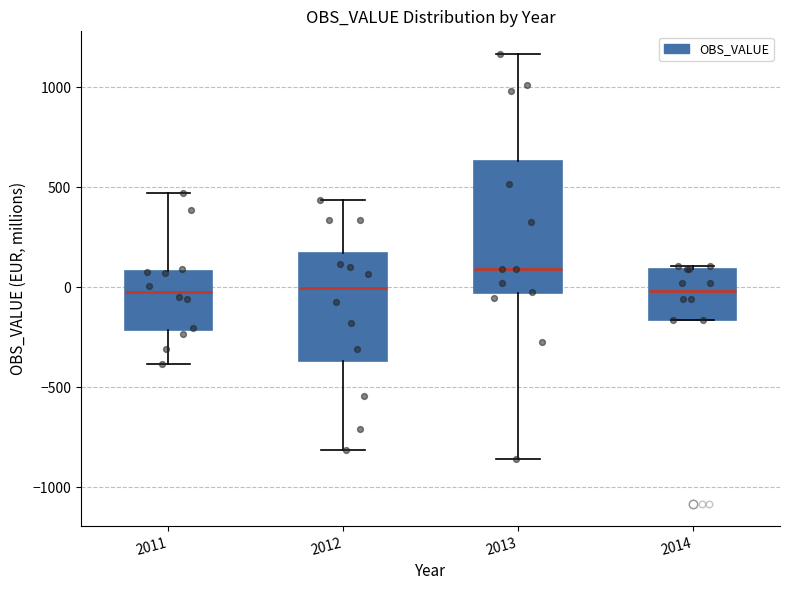

Which box is the tallest, from its lower edge to its upper edge?

2013